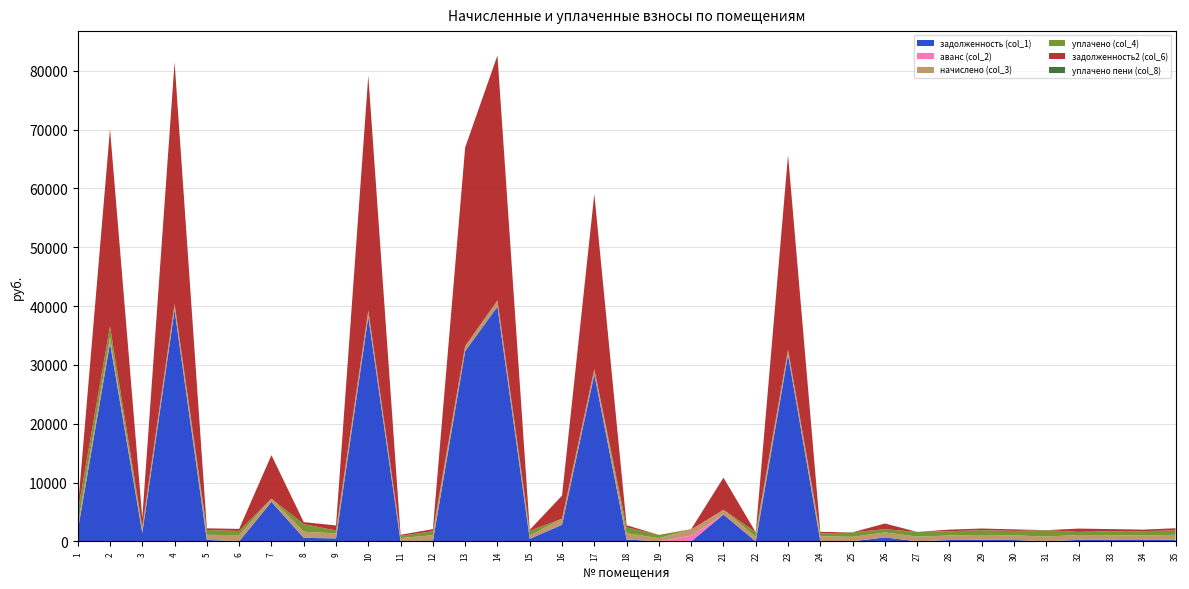

Reading left to right, transcribe all the data shown in this chart.

задолженность (col_1): 1793.2	33686.2	1425.7	39342.8	252.3	0.0	6712.2	601.8	498.0	38192.4	0.0	0.0	32344.0	39905.2	433.9	2819.3	28403.7	312.7	0.0	0.0	4558.7	0.0	31732.5	0.0	0.0	672.9	0.0	227.4	248.6	232.7	1.7	247.5	237.4	227.4	254.4
аванс (col_2): 0.0	0.0	0.0	0.0	0.0	0.0	0.0	0.0	0.0	0.0	0.5	1.1	0.0	0.0	0.0	0.0	0.0	0.0	0.4	980.0	0.0	0.0	0.0	62.6	0.0	0.0	0.0	0.0	0.0	0.0	0.0	0.0	0.0	0.0	0.0
начислено (col_3): 854.0	1058.5	550.8	1038.7	854.0	1058.5	550.8	1033.3	854.0	1058.5	557.9	1038.7	854.0	1047.7	550.8	1038.7	870.1	1058.5	550.8	1038.7	809.1	769.6	837.8	803.7	769.6	837.8	803.7	769.6	841.4	787.6	816.3	837.8	803.7	769.6	861.1
уплачено (col_4): 2373.9	1800.0	500.0	0.0	821.6	705.6	0.0	1290.5	498.0	0.0	371.5	691.4	0.0	0.0	800.7	0.0	0.0	1018.3	551.0	0.0	0.0	769.6	0.0	473.2	769.6	558.5	803.9	721.5	809.5	757.7	1089.2	526.8	687.4	740.5	754.4
задолженность2 (col_6): 285.4	33551.8	1495.3	41075.5	284.6	352.8	7397.7	343.9	854.9	39929.5	186.0	347.2	33768.4	41656.4	183.6	3916.6	29786.8	352.8	0.0	58.7	5462.4	0.0	33130.0	267.9	0.0	962.5	0.0	275.5	280.5	262.5	0.0	558.5	353.7	256.5	361.2
уплачено пени (col_8): 0.0	0.0	0.0	0.0	0.0	0.0	0.0	0.8	0.0	0.0	0.0	0.0	0.0	0.0	2.2	0.0	0.0	0.0	0.0	0.0	0.0	0.0	0.0	0.0	0.0	0.0	0.0	0.0	0.0	0.0	0.8	0.0	0.0	0.0	0.0